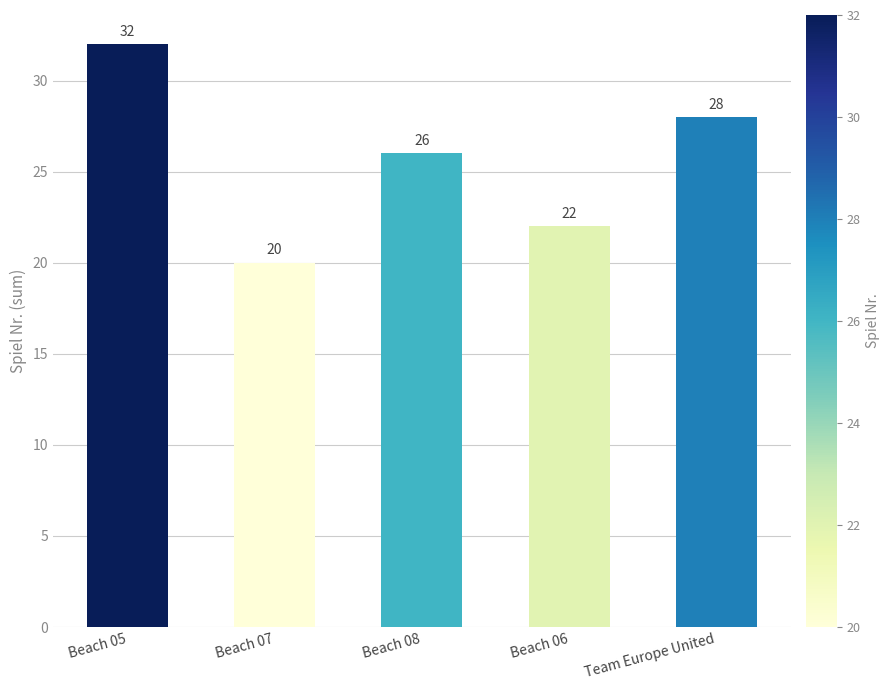

What is the difference between the values at Beach 08 and Beach 07?

6